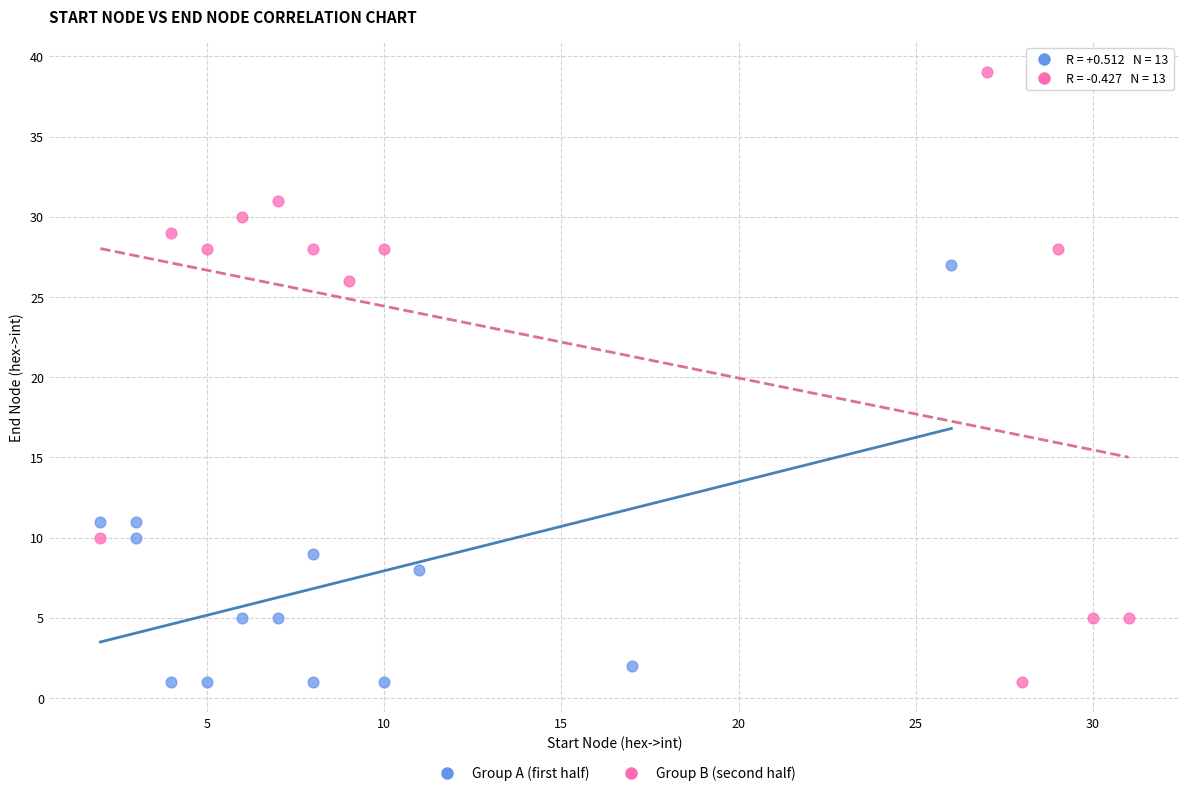

Which series has the largest Y range (max minus min)?

Group B (second half)